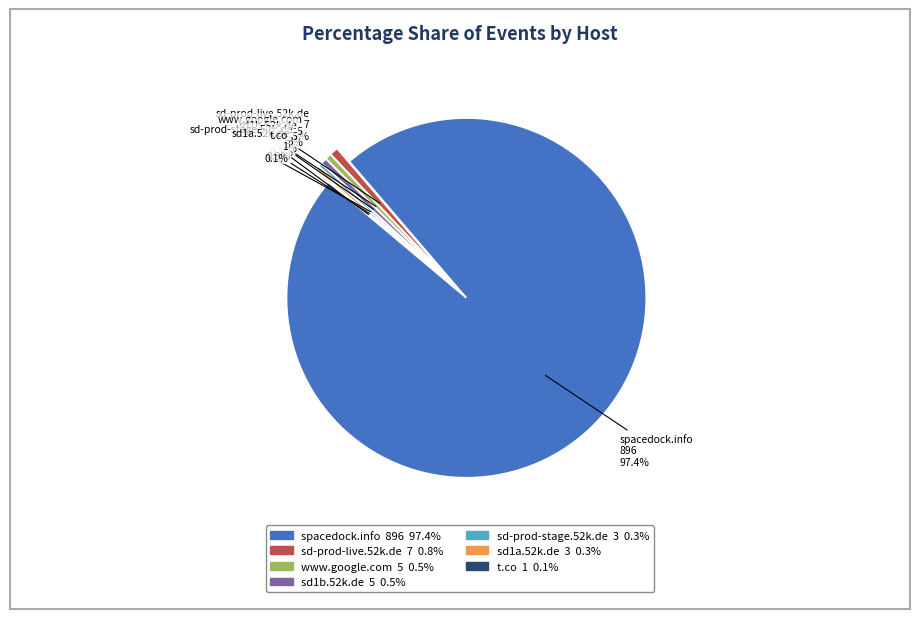

Rank the categories by value from highest to lowest.

spacedock.info, sd-prod-live.52k.de, www.google.com, sd1b.52k.de, sd-prod-stage.52k.de, sd1a.52k.de, t.co